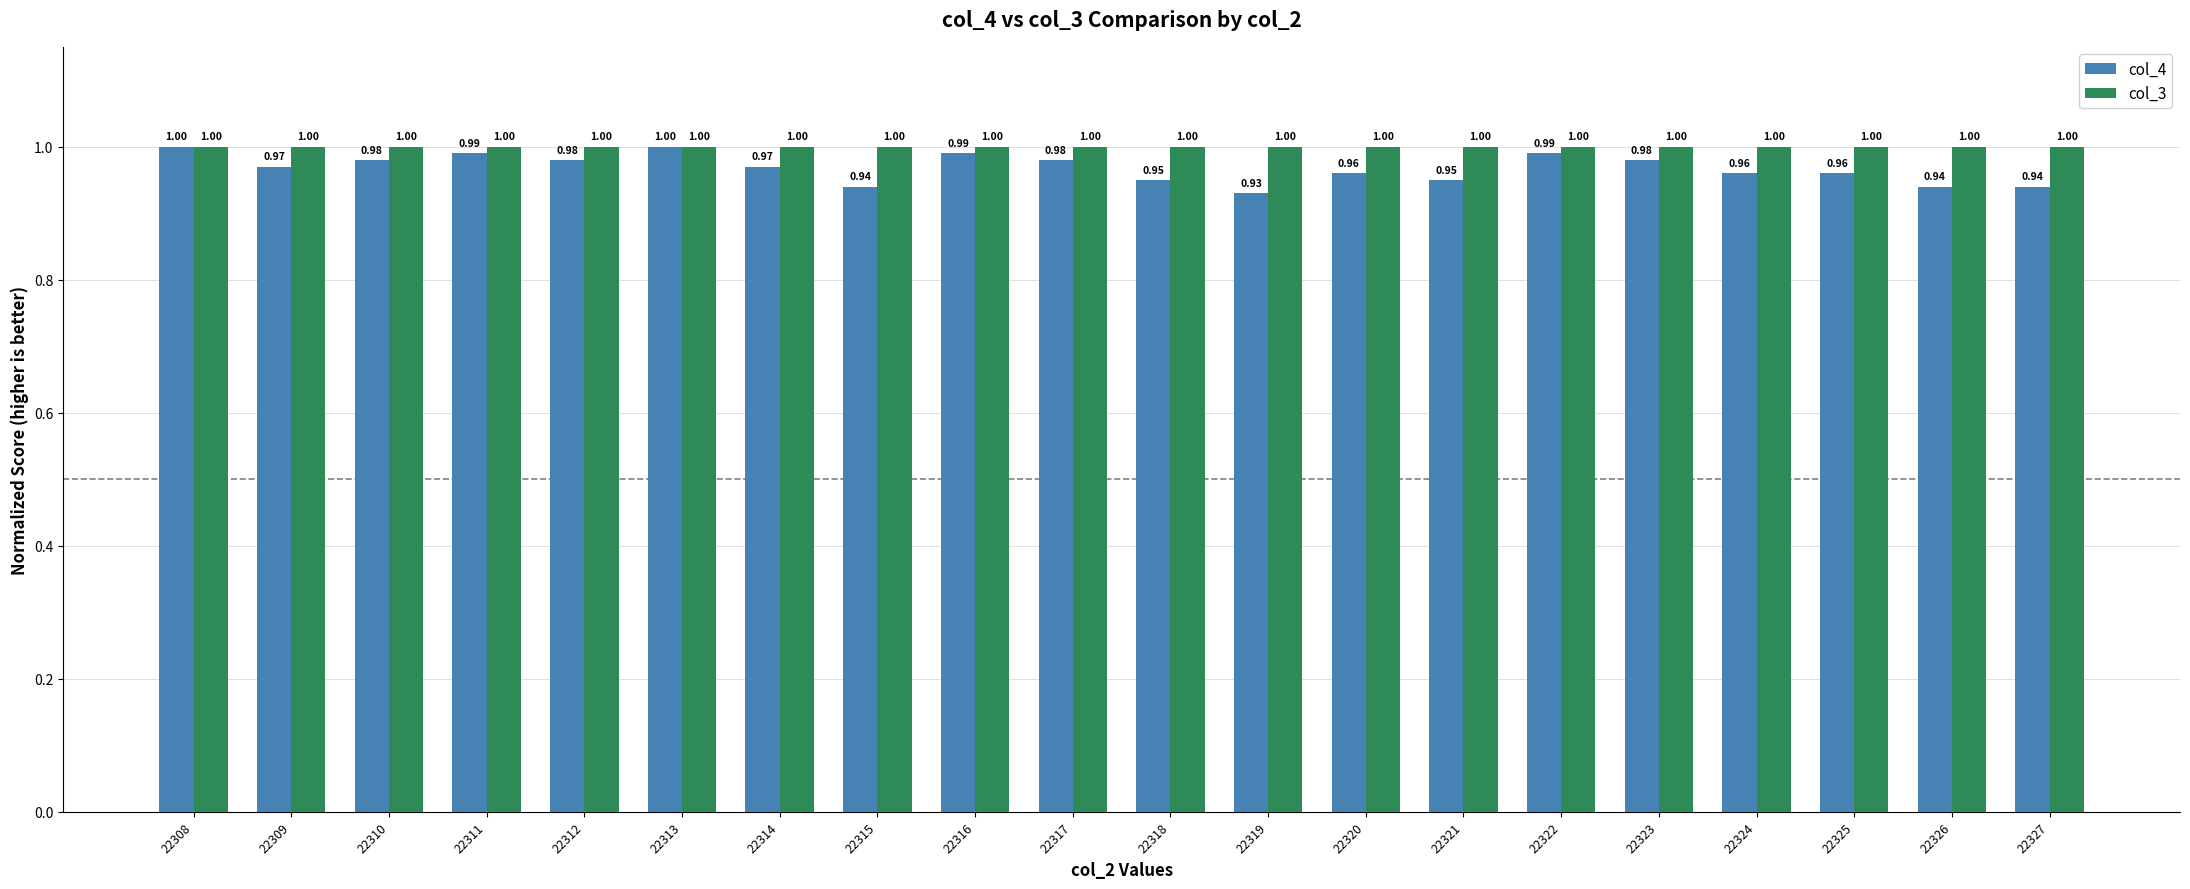

At 22311, list the series in order from smallest to largest.

col_4, col_3